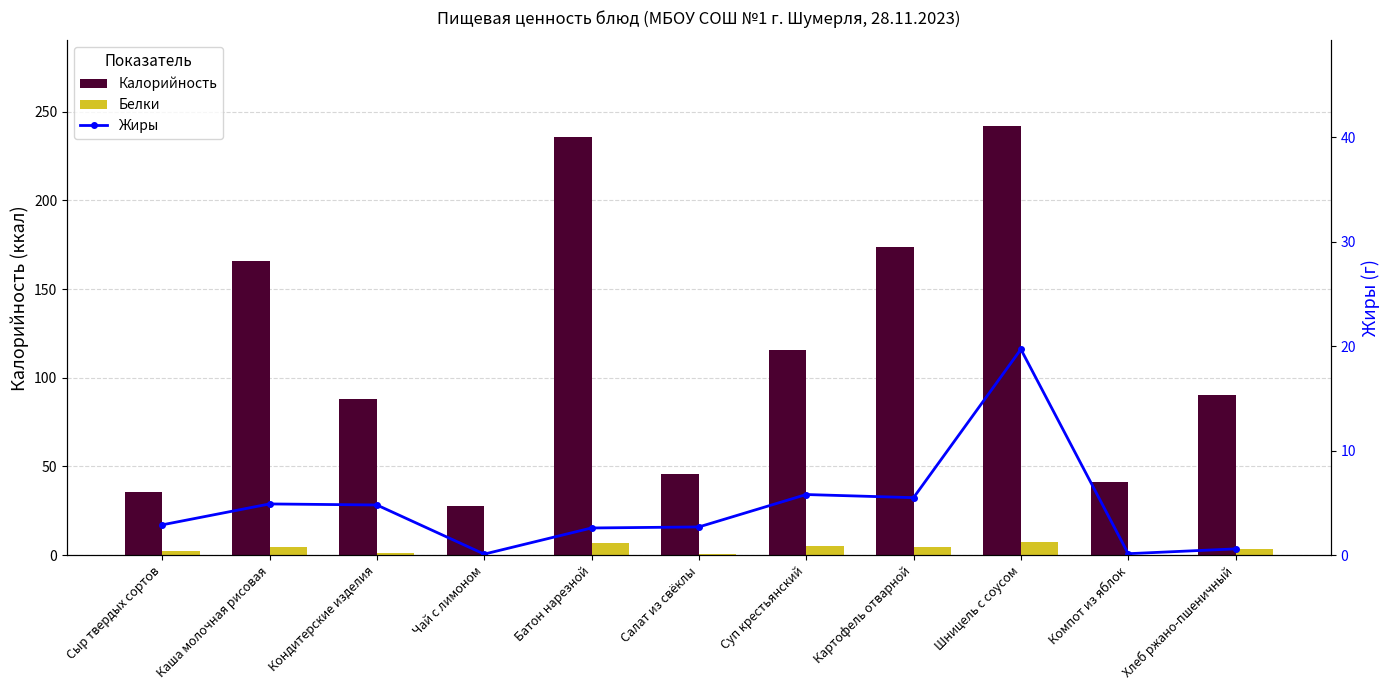

What is the value of the Калорийность bar at the 11th from the left?

90.5